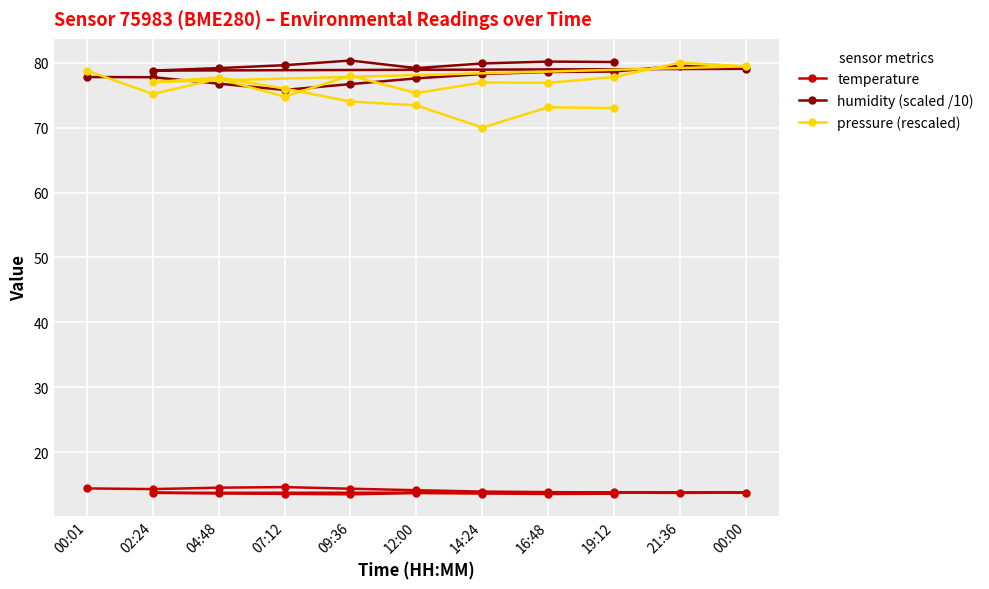

How many lines are shown in the chart?

3